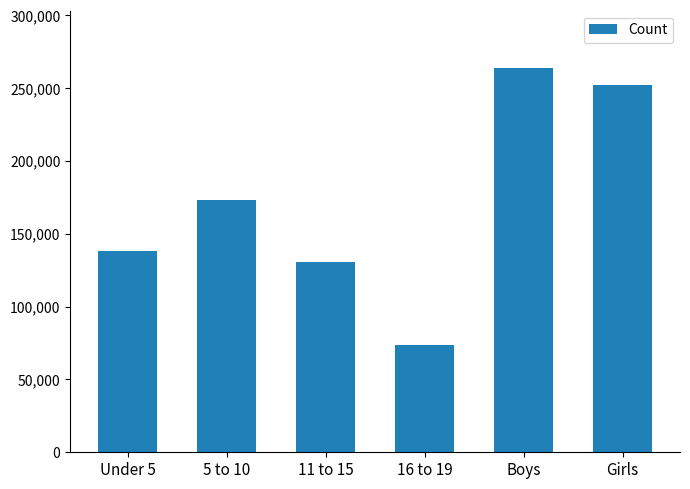

The value at 11 to 15 is 223800. True or false?

False